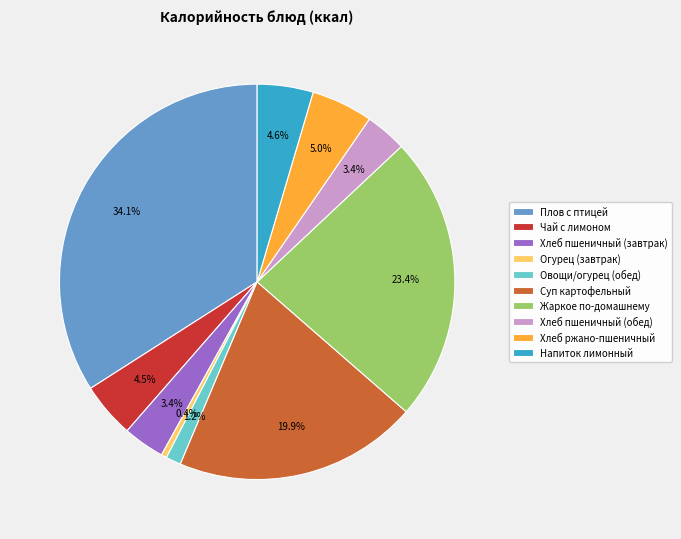

Count the number of slices in the pie.

10